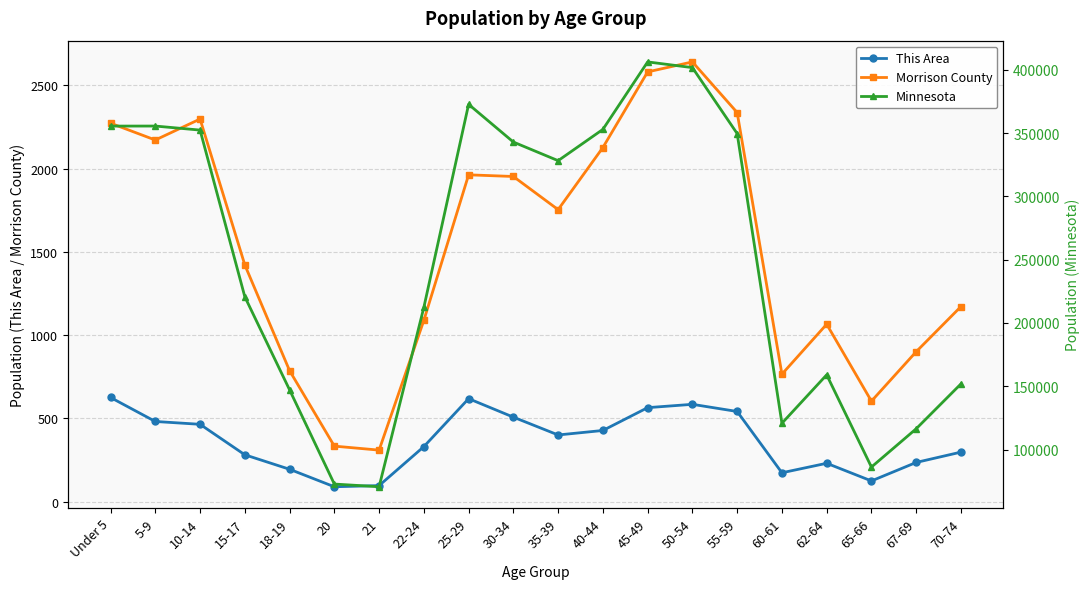

True or false: Minnesota has more than 2 points higher than both neighbors.

True